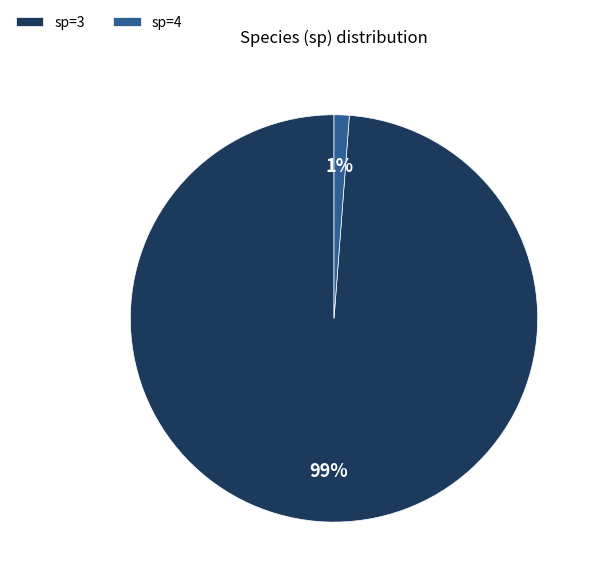

What is the majority slice?

sp=3